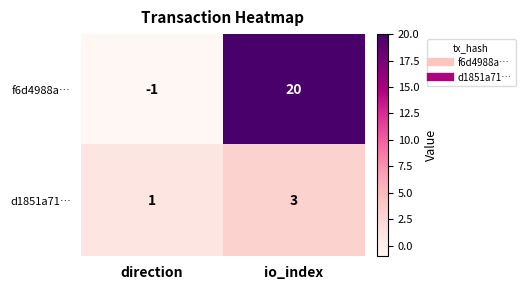

The value of f6d4988a… at direction is -1. True or false?

True